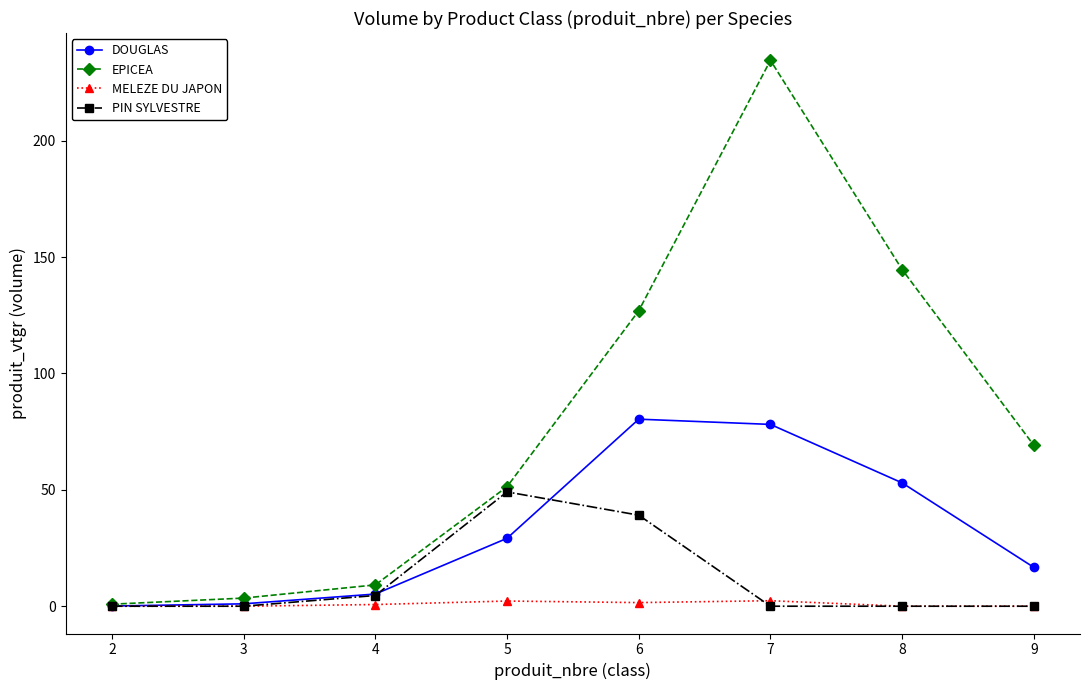

The value of DOUGLAS at 3 is 1.0. True or false?

True